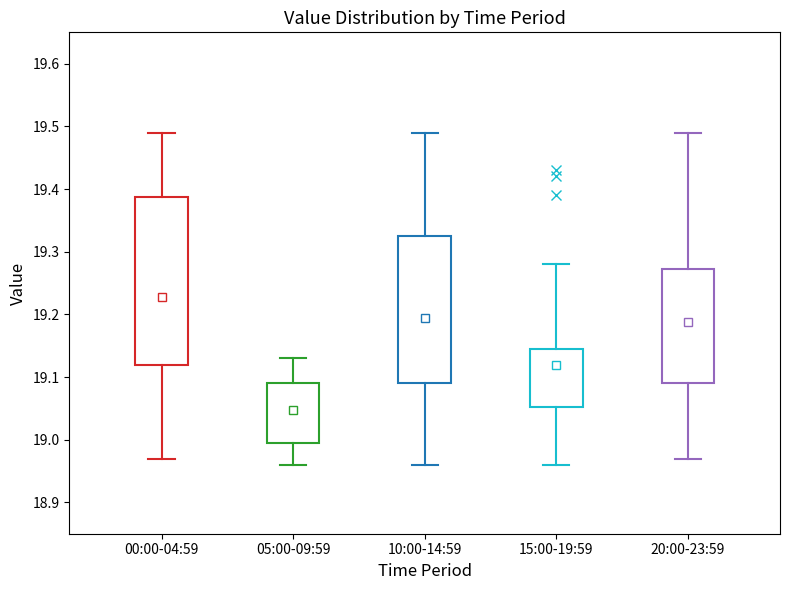

Which box is the tallest, from its lower edge to its upper edge?

00:00-04:59